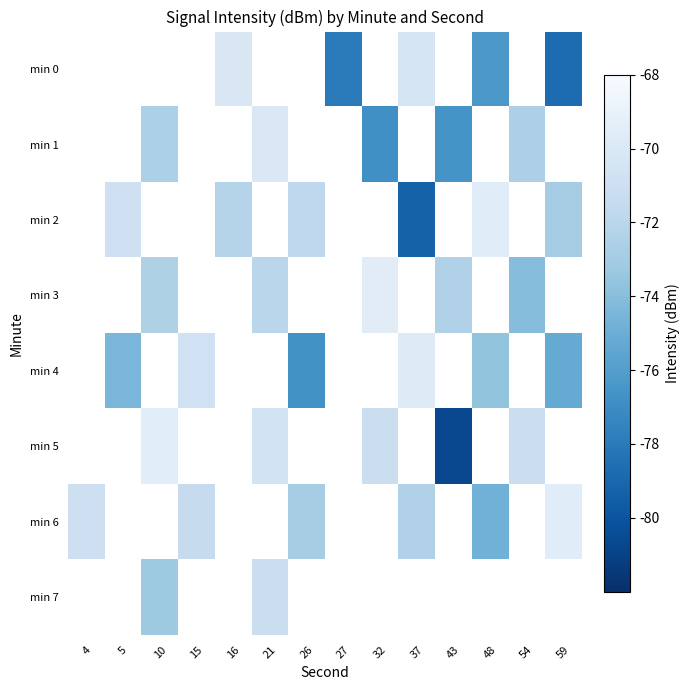

What is the smallest value displayed?

-80.7